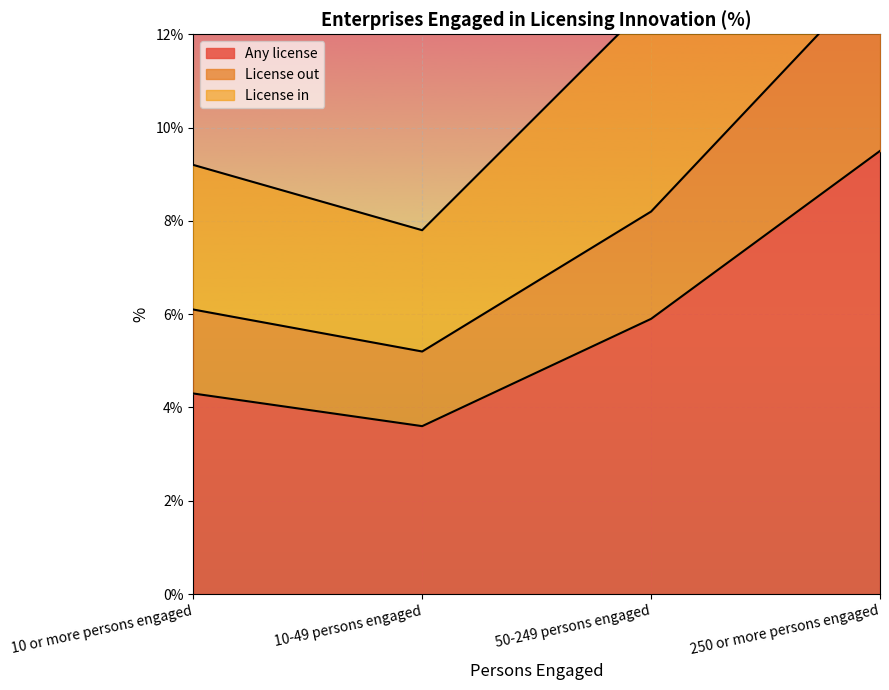

At which label does License in first exceed 8?

50-249 persons engaged